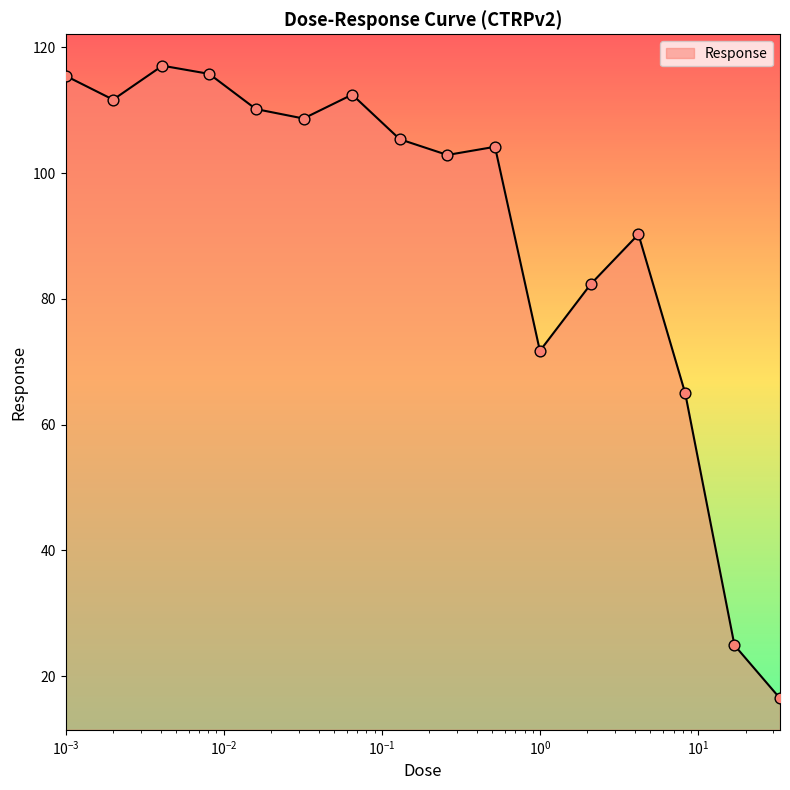

What is the greatest value displayed?

117.1